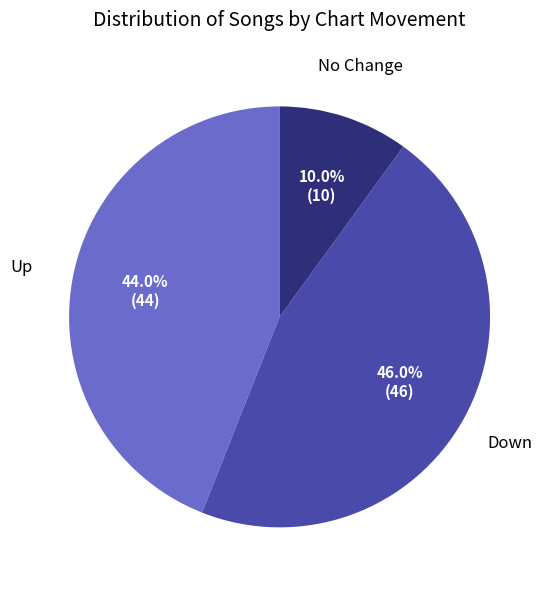

Does any single category account for the majority?

No